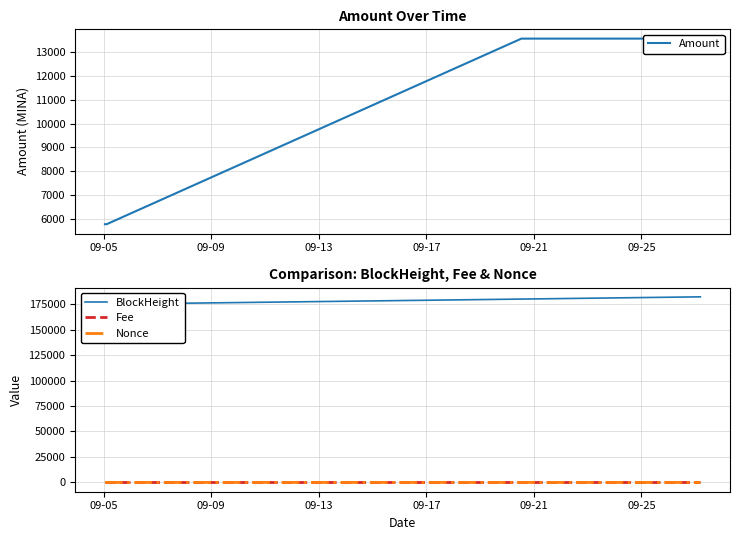

Does the chart have visible grid lines?

Yes